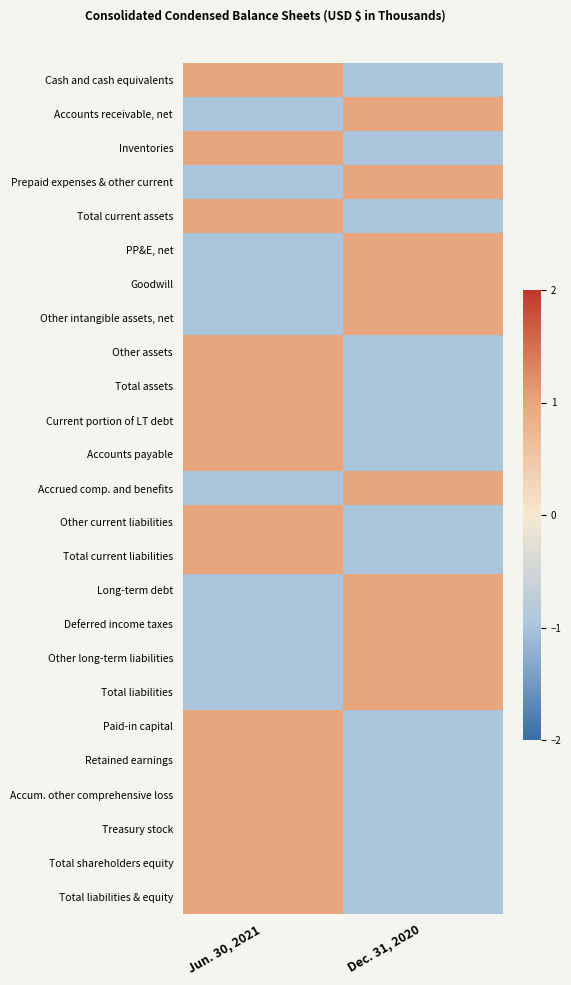

Count the number of categories in the chart.

2